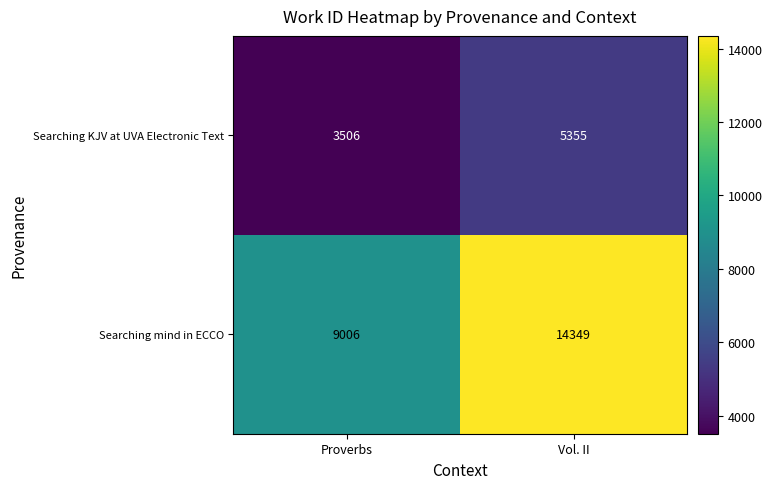

Which label corresponds to the smallest value in the chart?

Proverbs